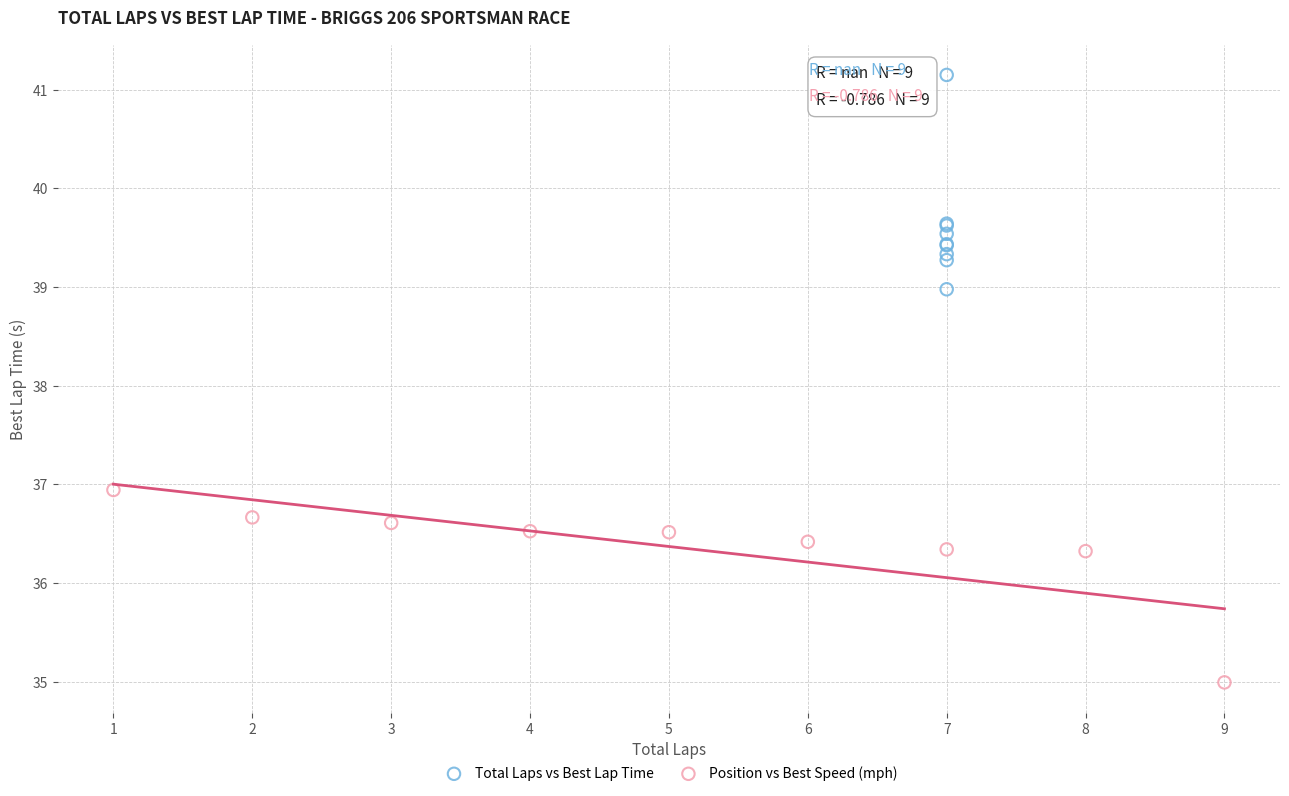

Which series contains the lowest Y value?

Position vs Best Speed (mph)